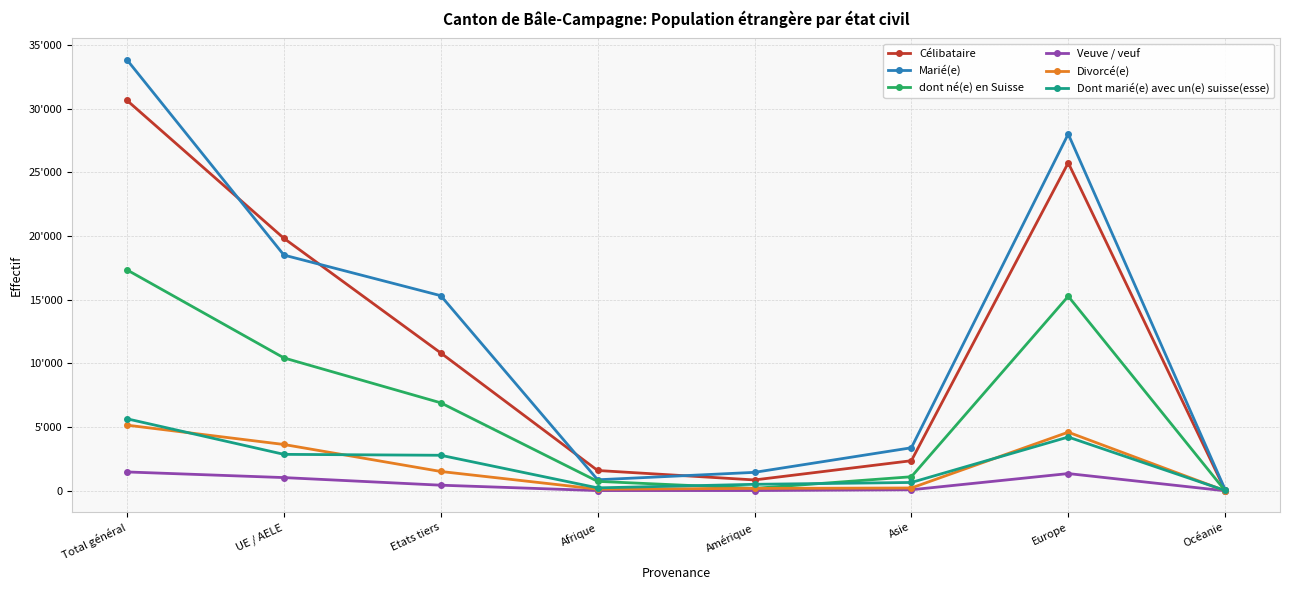

True or false: dont né(e) en Suisse and Célibataire cross at least once.

False